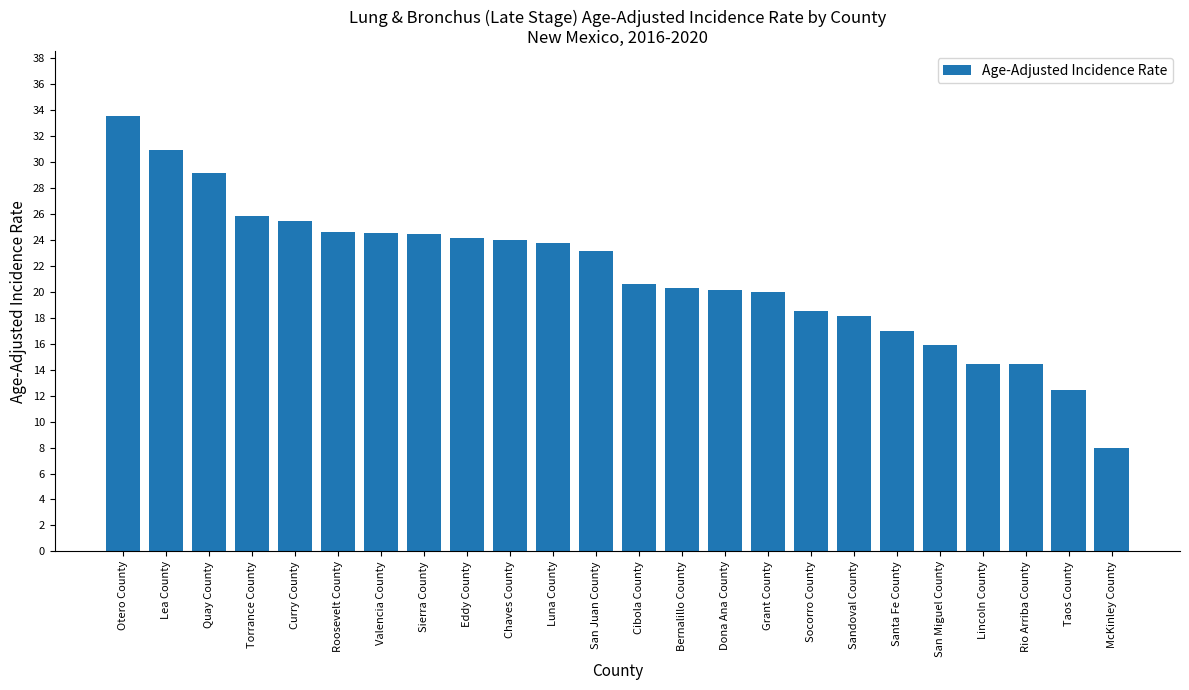

What is the smallest value displayed?

8.0